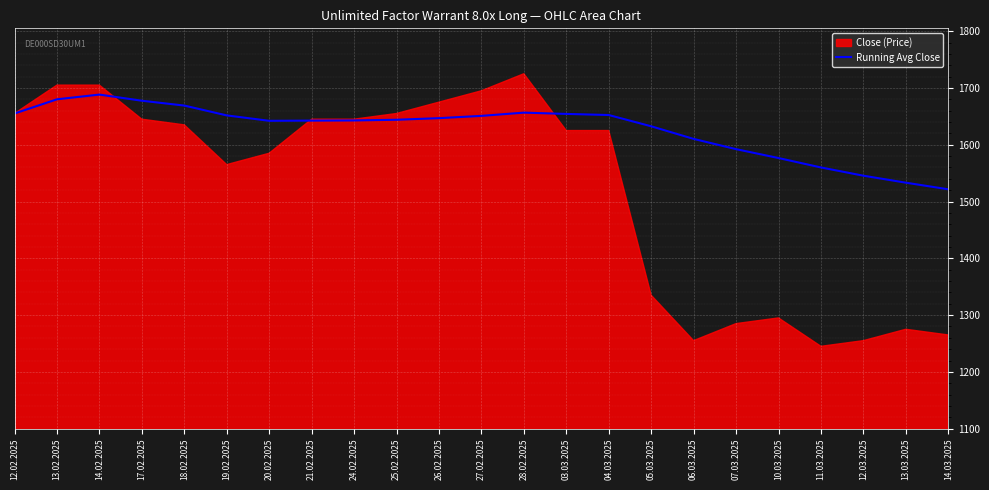

What is the change in value from 24.02.2025 to 06.03.2025?

-32.5